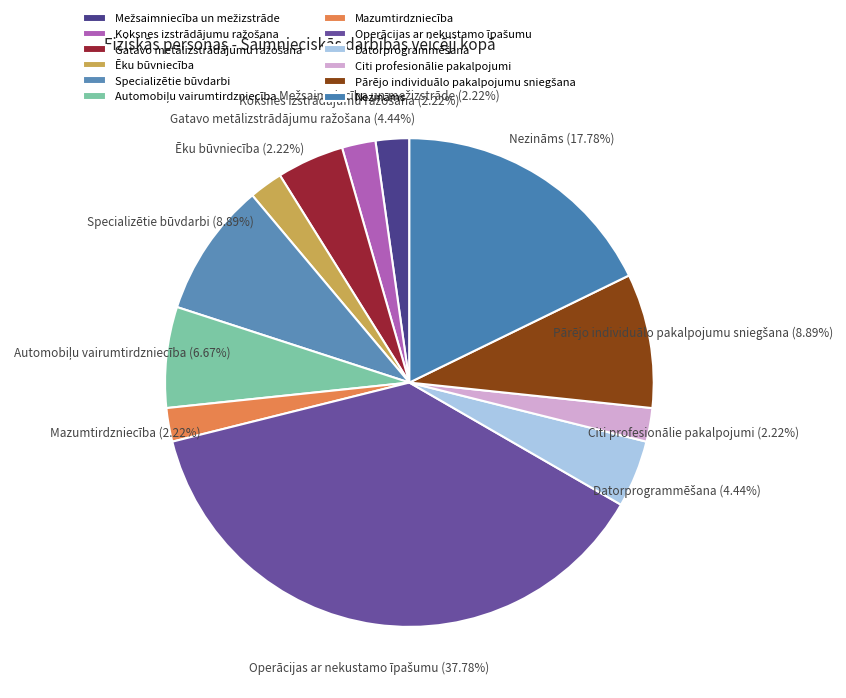

Do Mazumtirdzniecība and Ēku būvniecība together represent more than half of the pie?

No